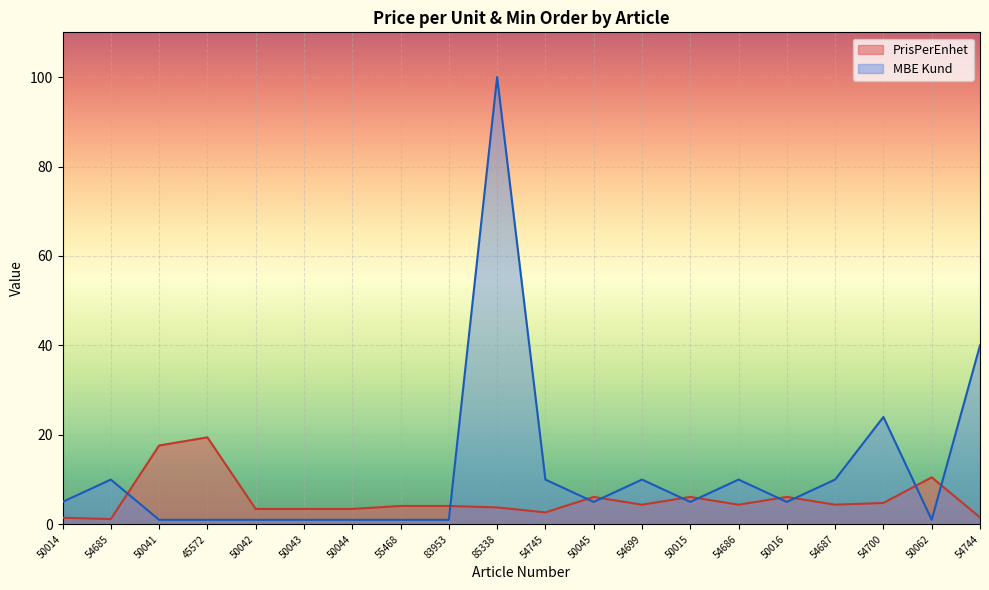

At which label is PrisPerEnhet closest to 10?

50062